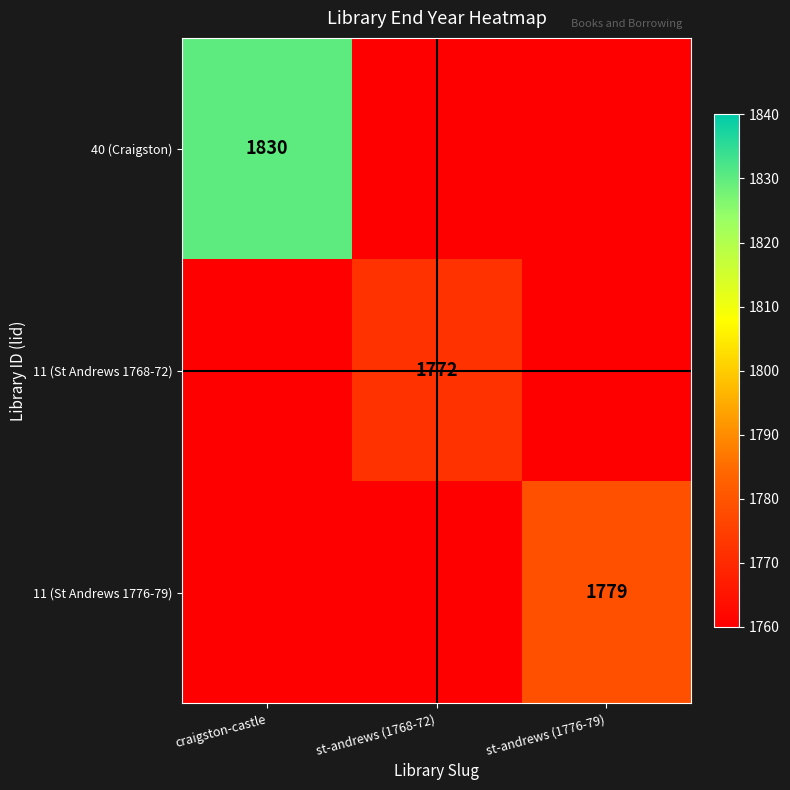

The value of 11 (St Andrews 1776-79) at st-andrews (1776-79) is 891. True or false?

False